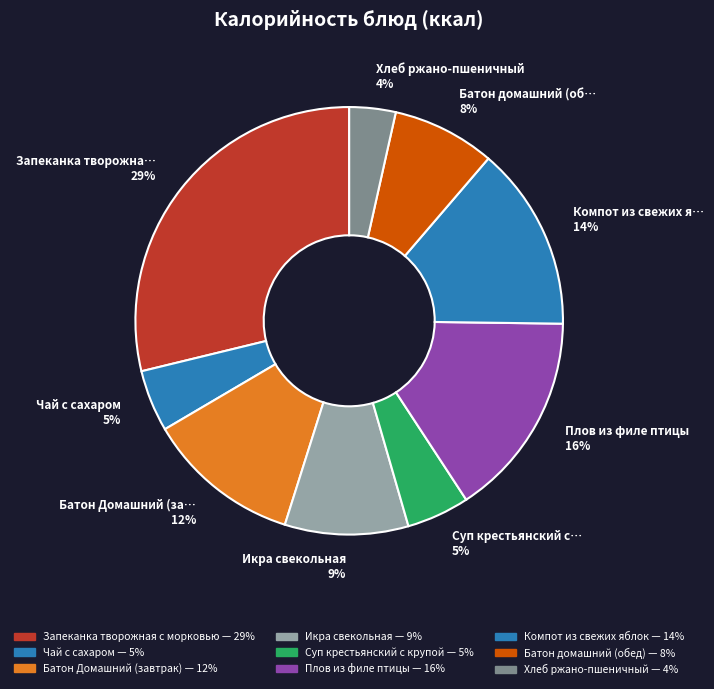

How many slices are in this pie chart?

9